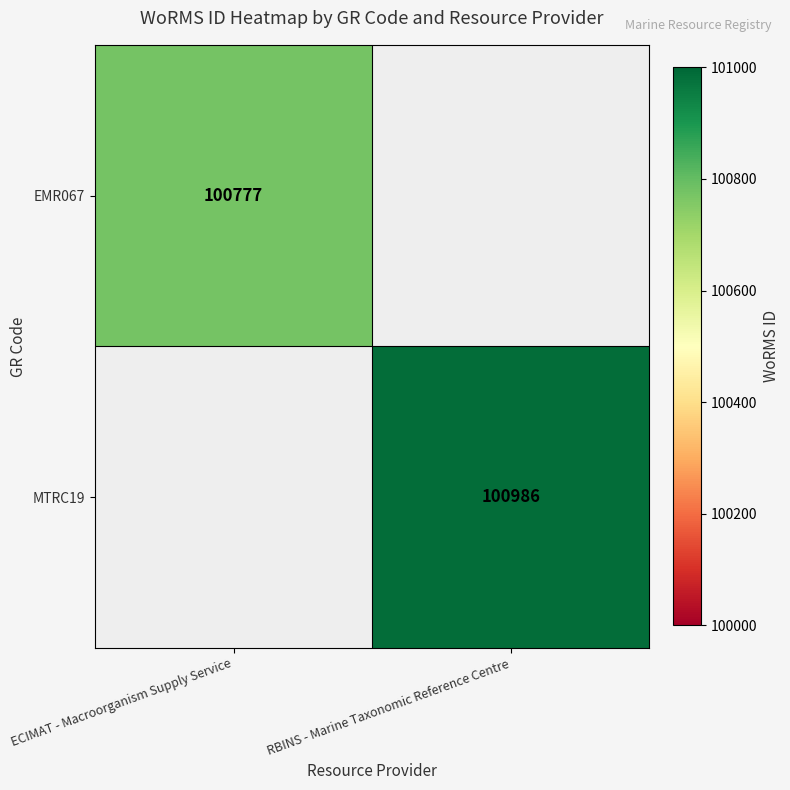

At how many categories does at least one series exceed 100863?

1